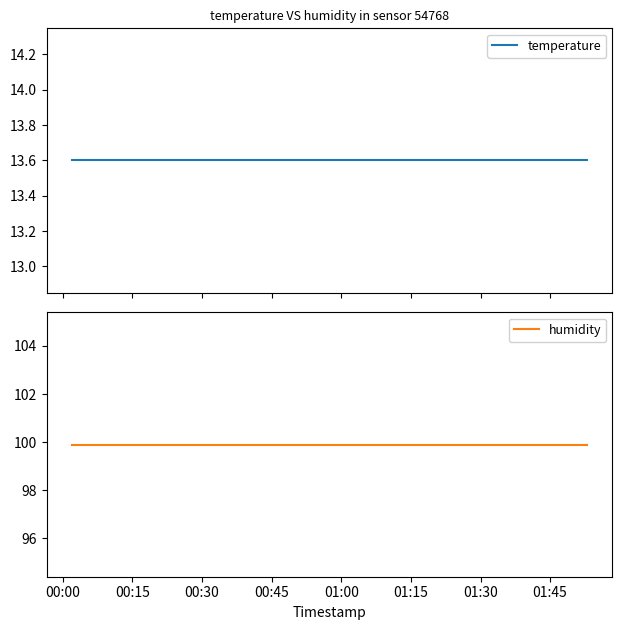

Reading left to right, what are all the values shown in this chart?

temperature: 13.6	13.6	13.6	13.6	13.6	13.6	13.6	13.6	13.6	13.6	13.6	13.6	13.6	13.6	13.6	13.6	13.6	13.6	13.6	13.6
humidity: 99.9	99.9	99.9	99.9	99.9	99.9	99.9	99.9	99.9	99.9	99.9	99.9	99.9	99.9	99.9	99.9	99.9	99.9	99.9	99.9